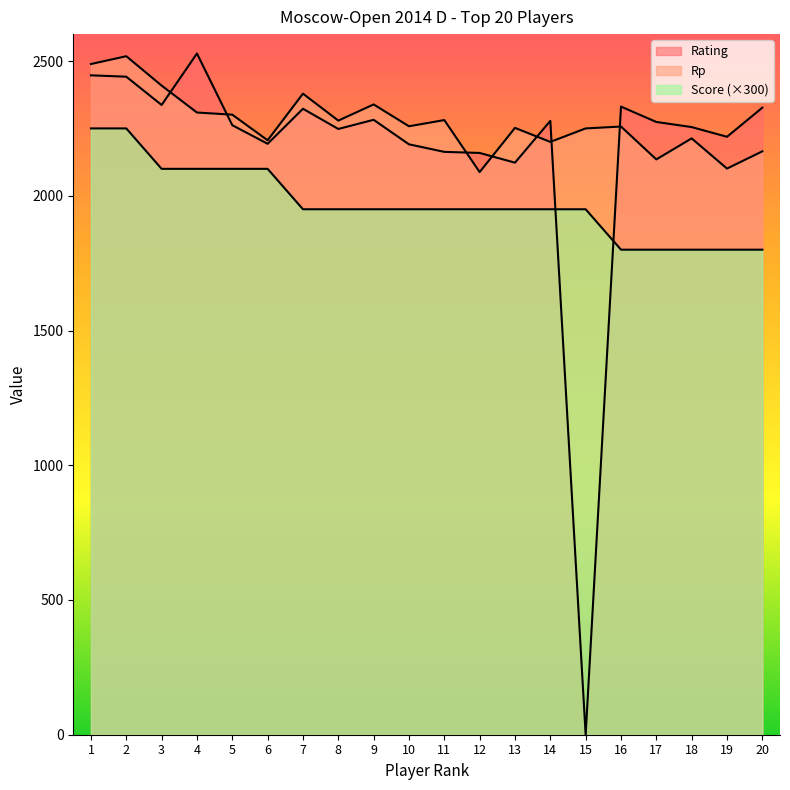

How many values in Rating are above zero?

19